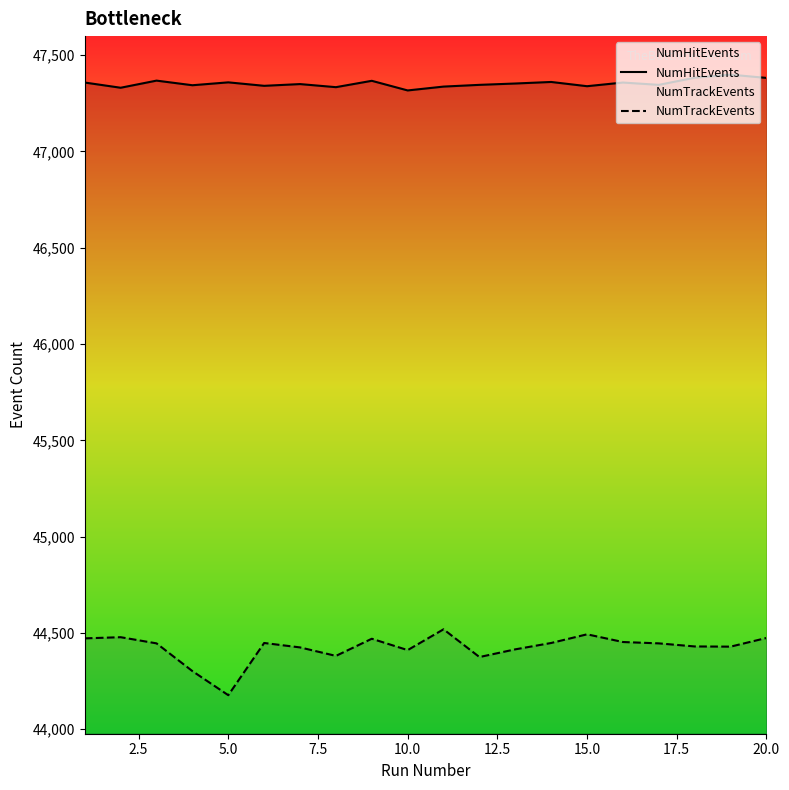

True or false: NumTrackEvents and NumHitEvents cross at least once.

False